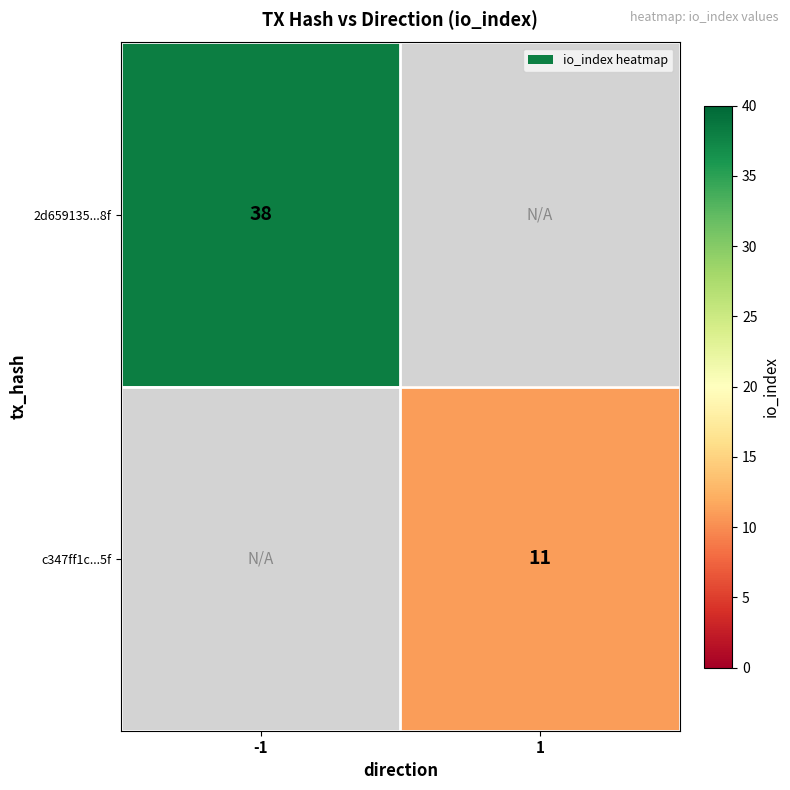

The c347ff1c...5f series shows 11 at 1. True or false?

True